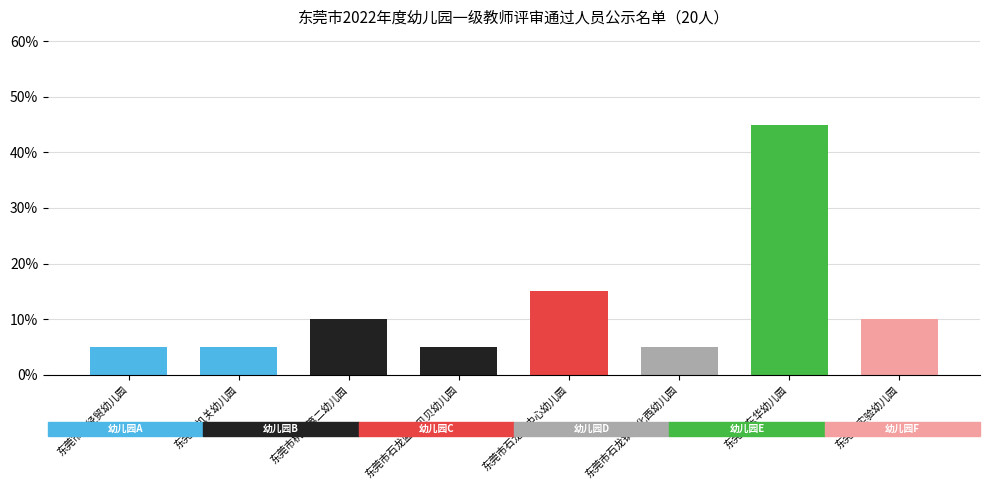

Reading left to right, transcribe all the data shown in this chart.

5	5	10	5	15	5	45	10